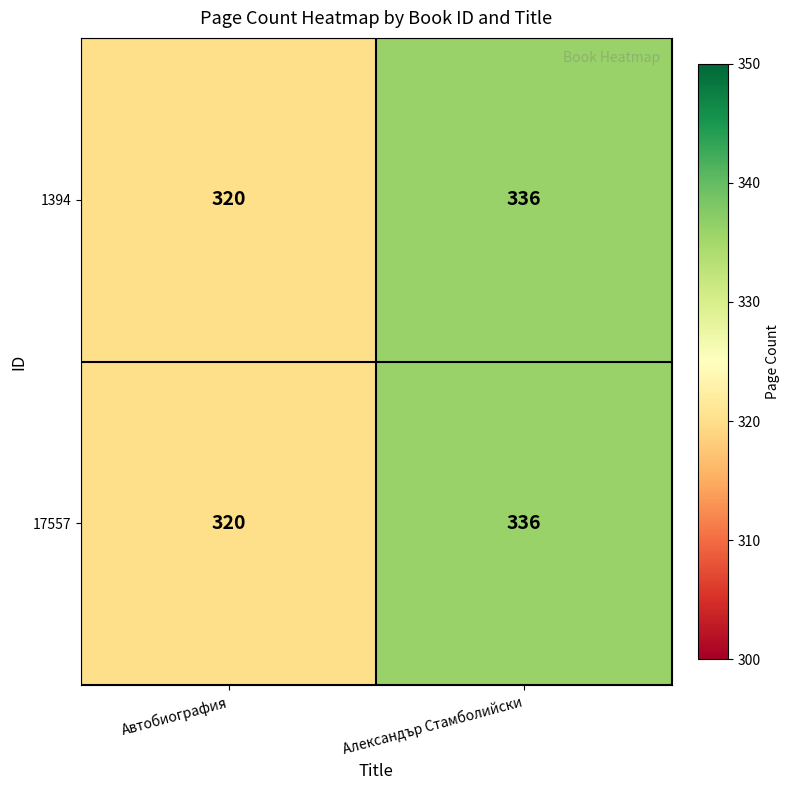

At which category is the sum across all series the highest?

Александър Стамболийски